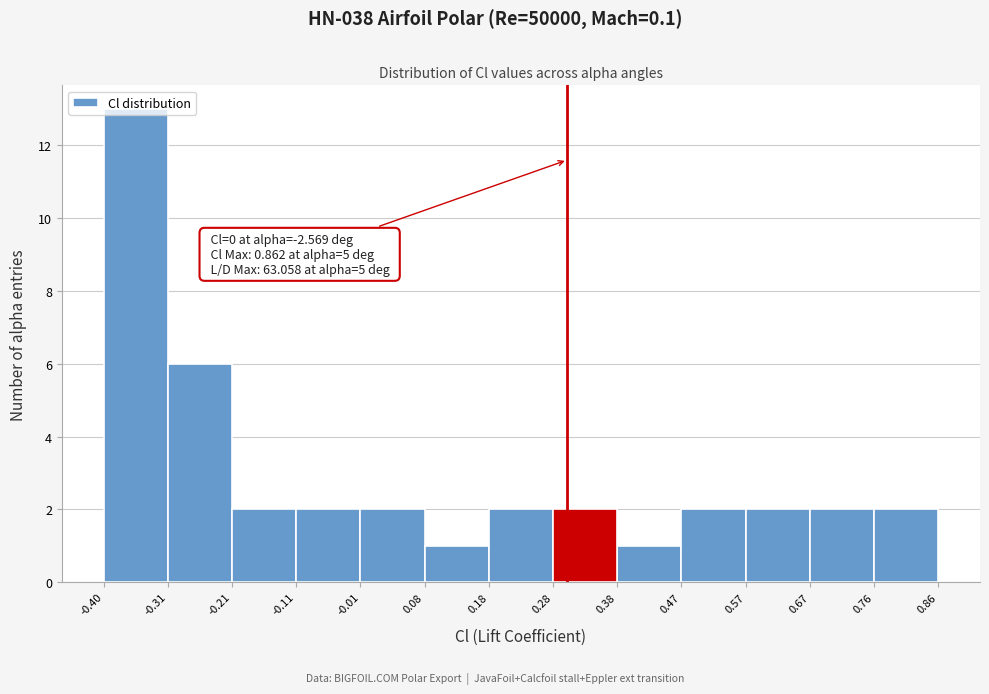

Which range on the x-axis has the tallest bar?

-0.40 to -0.31